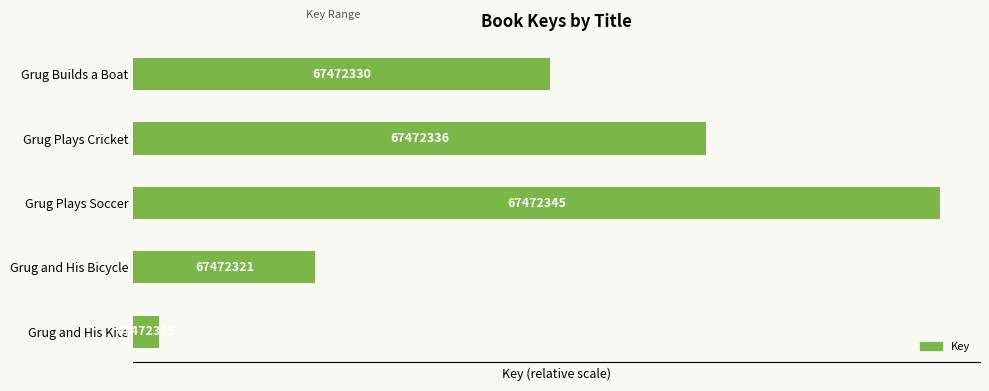

How many bars are there in total?

5